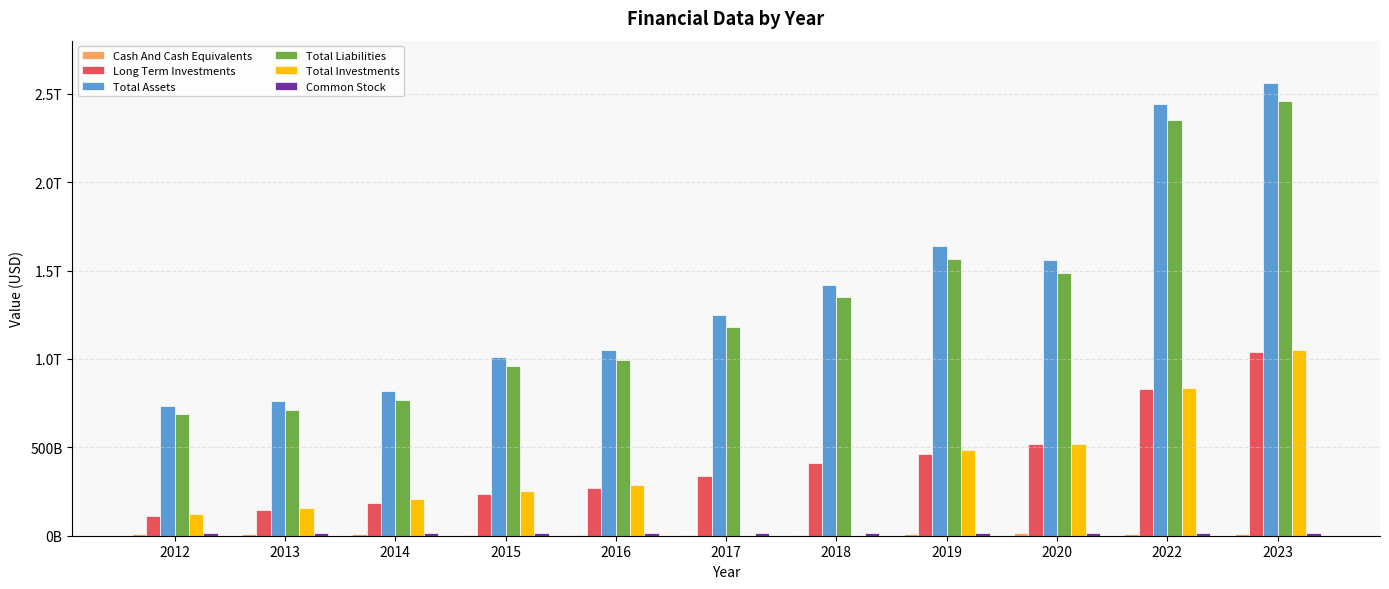

What is the value of the Long Term Investments bar at the 11th from the left?

1041623600000